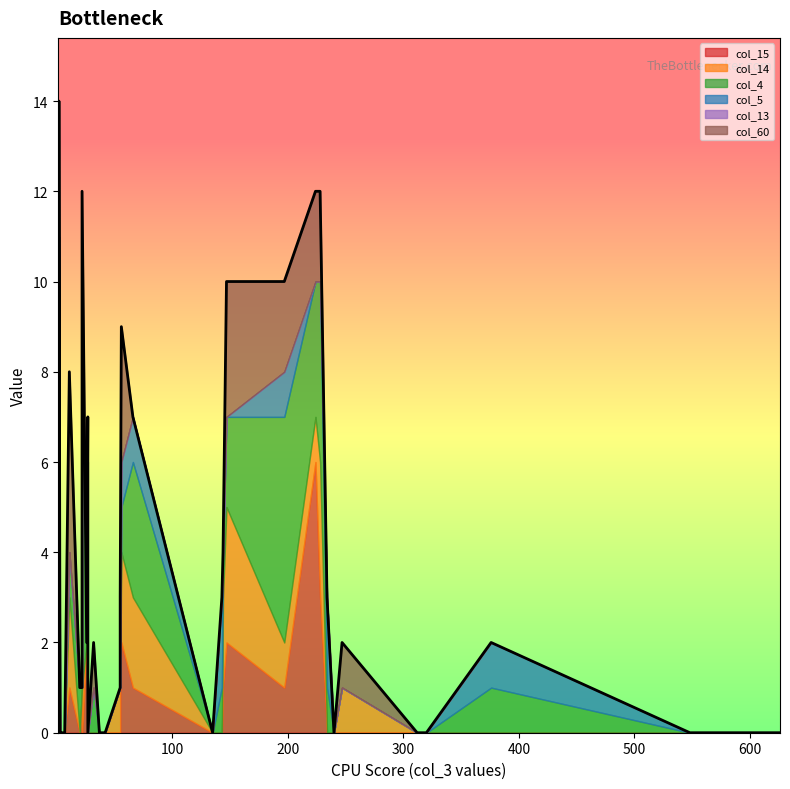

Does the chart display data point markers on the line(s)?

No